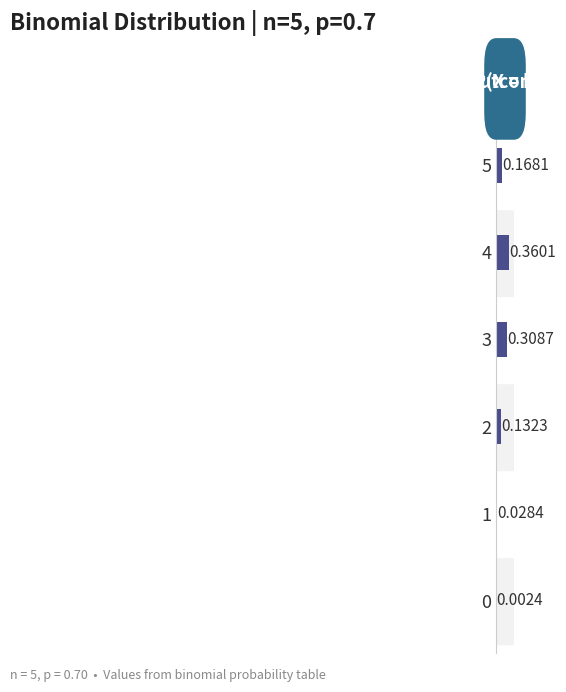

What is the sum of all values?

1.0